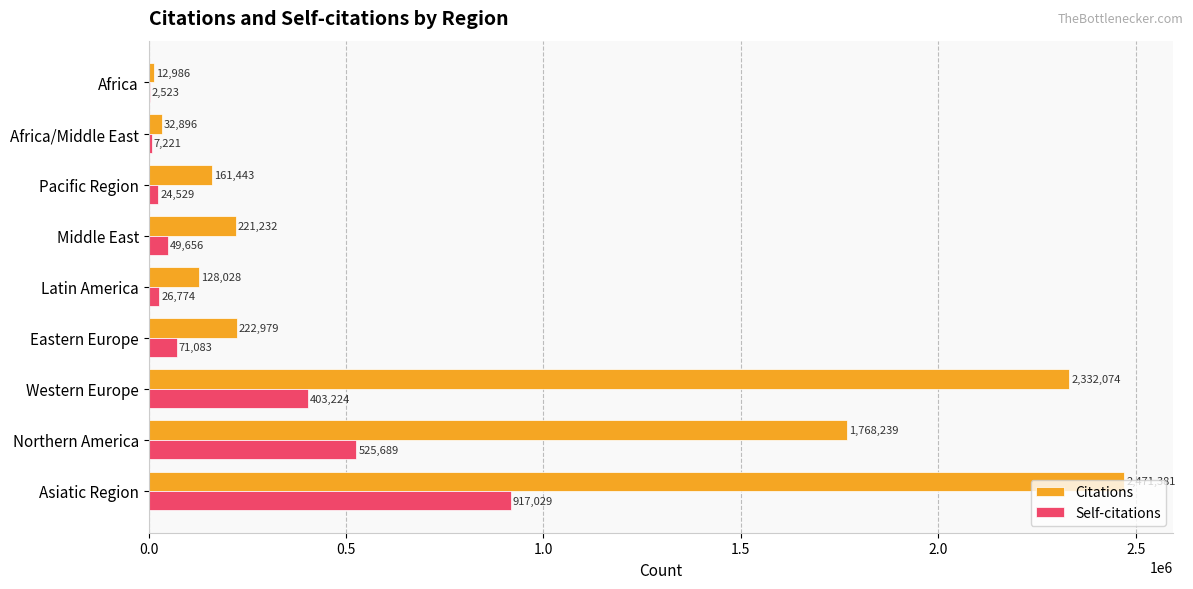

Which series changed the most between Northern America and Latin America?

Citations